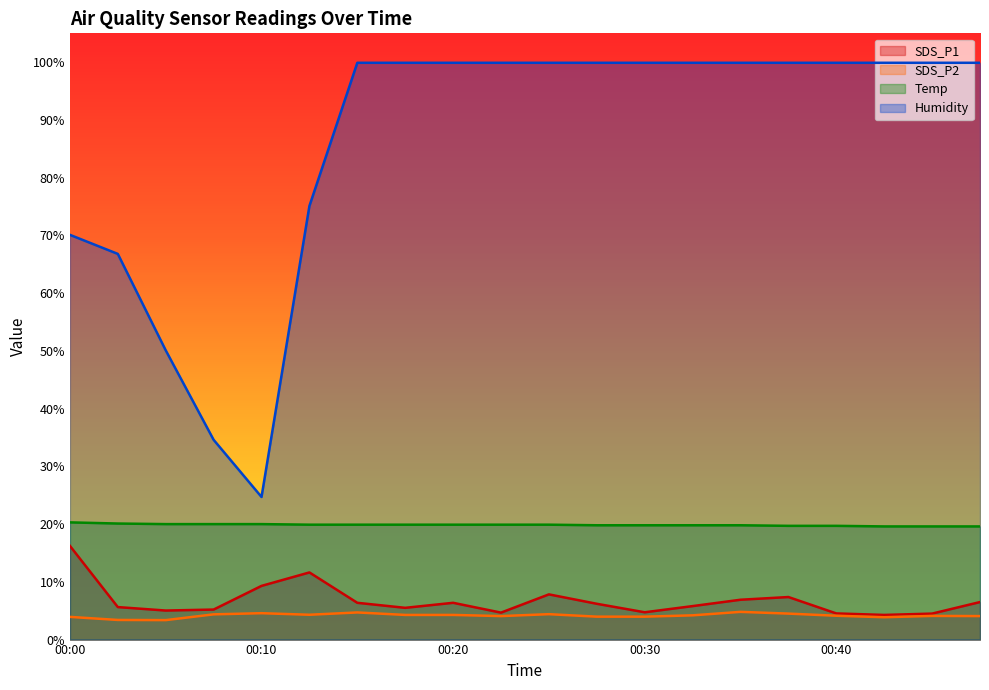

What is the sum of all SDS_P1 values?

134.6